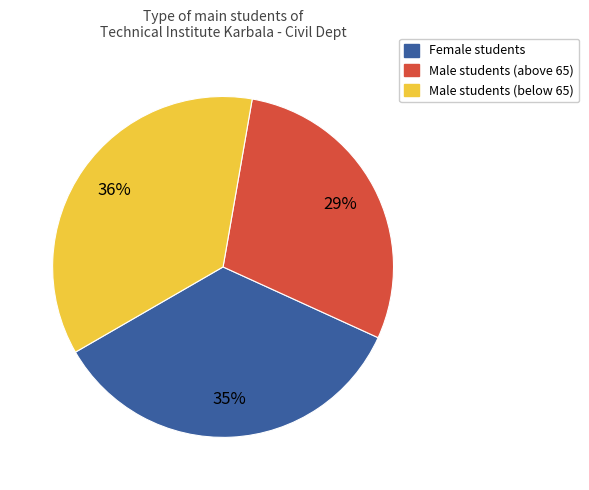

Do Male students (below 65) and Female students together represent more than half of the pie?

Yes